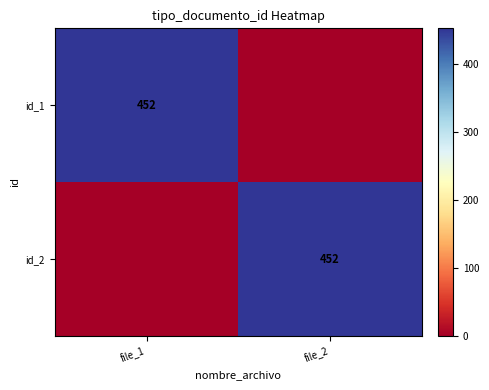

The value of id_1 at file_1 is 452. True or false?

True